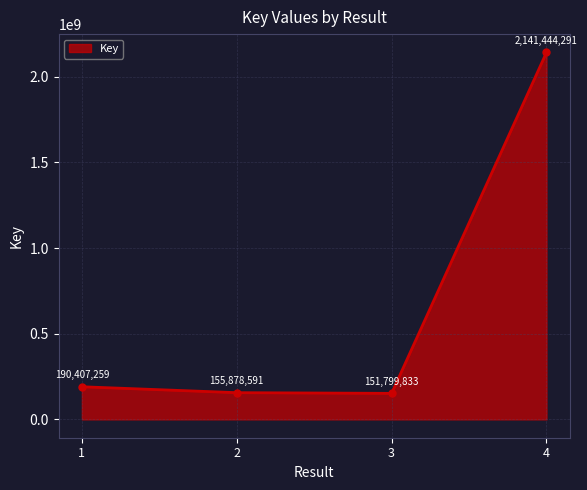

How many lines are shown in the chart?

1